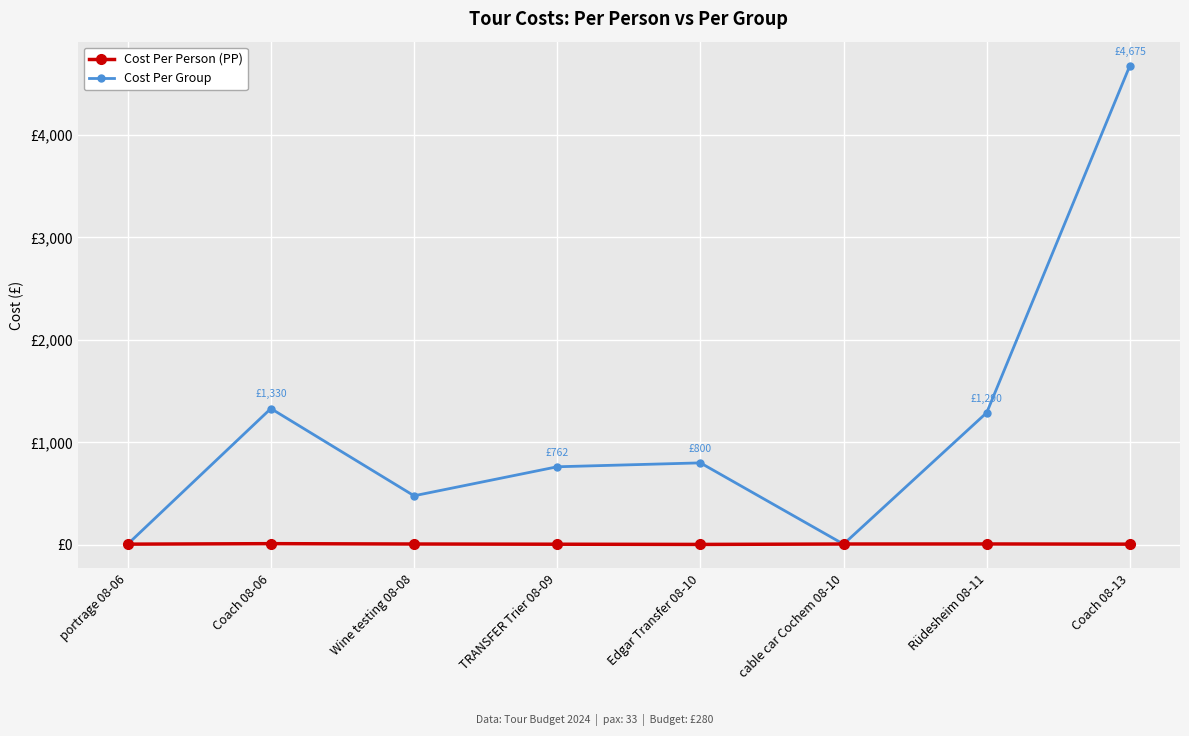

Does the chart have visible grid lines?

Yes